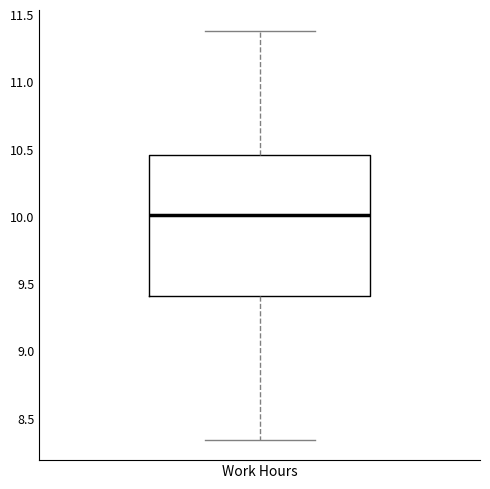

Read this box plot against the y-axis: the position of the median line, the range covered by the box, and the ends of both whiskers. The values are not printed on the chart, so give them approximately, as read against the axis.

median 10.00, box 9.40 to 10.45, whiskers 8.35 to 11.40